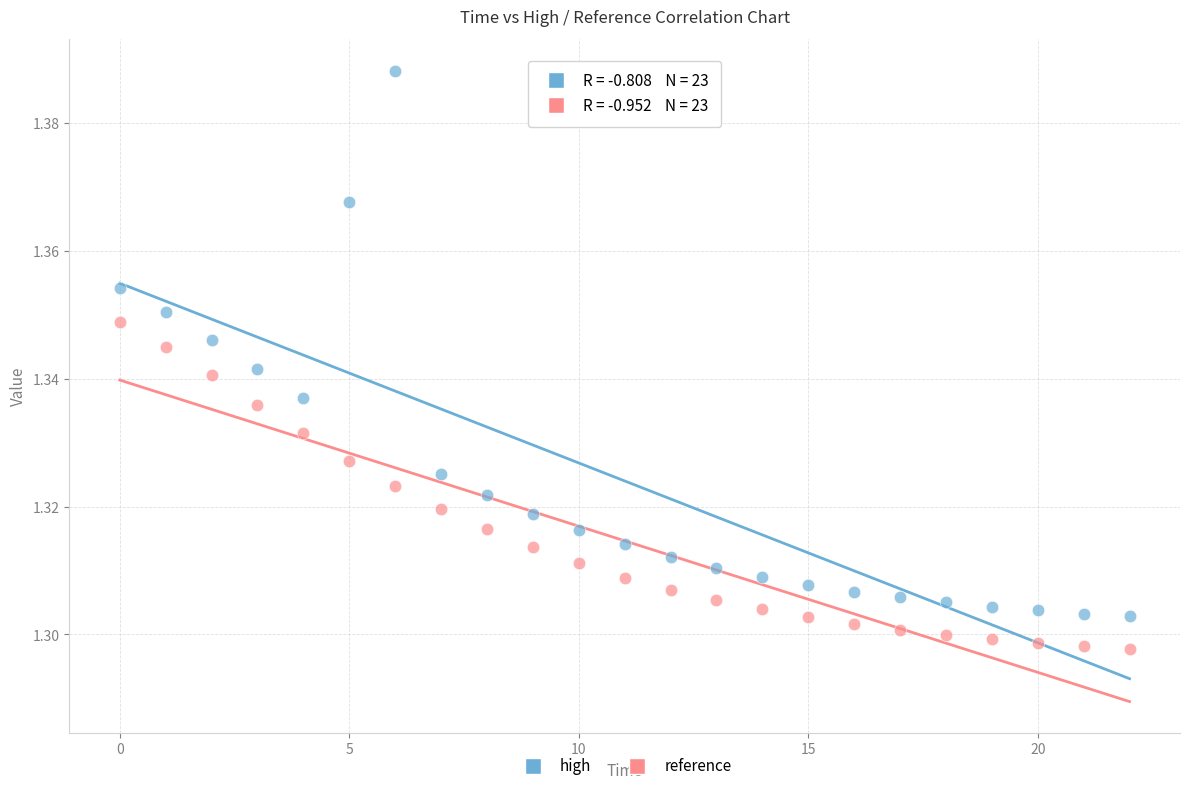

What are all the series names shown in the legend?

high, reference